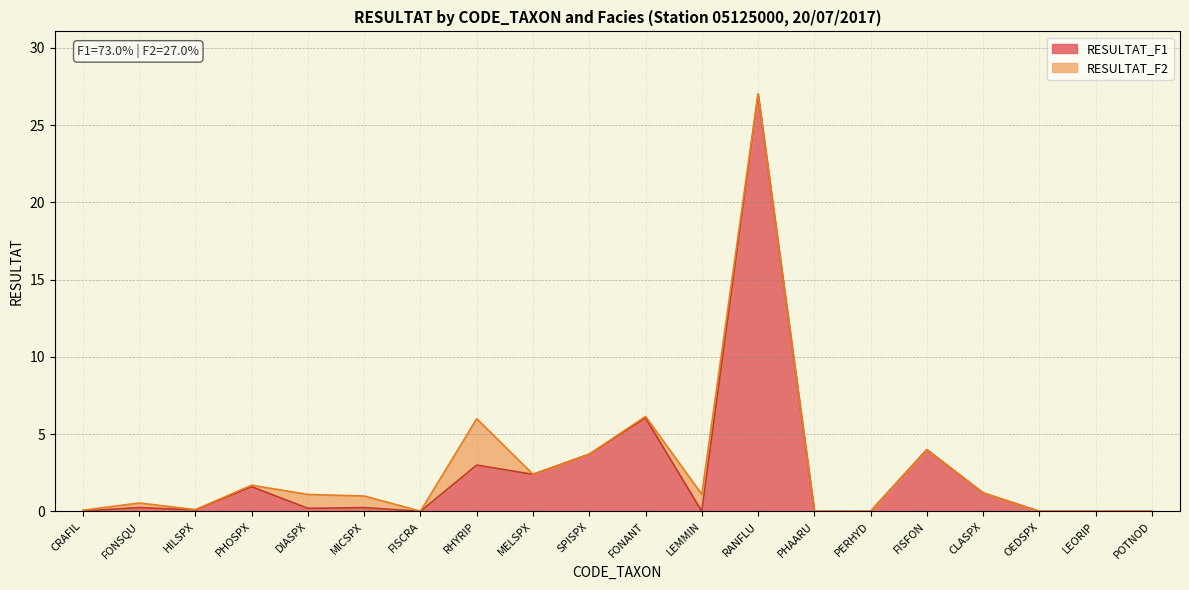

What is the sum of all values?

49.9